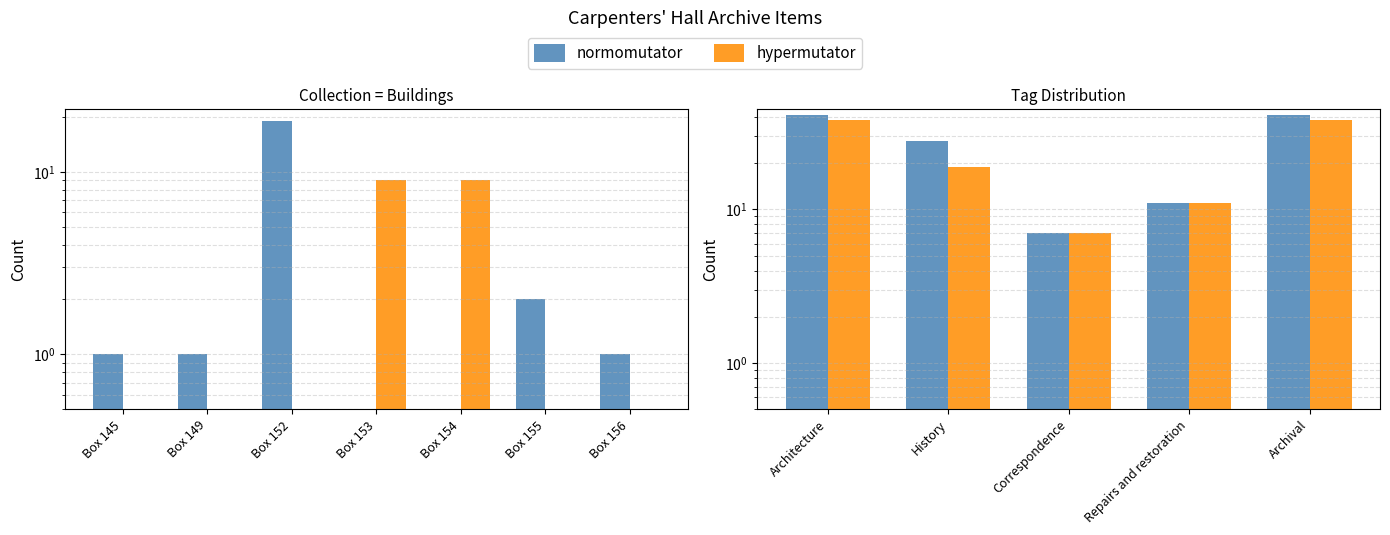

What is the average value of the normomutator series?

26